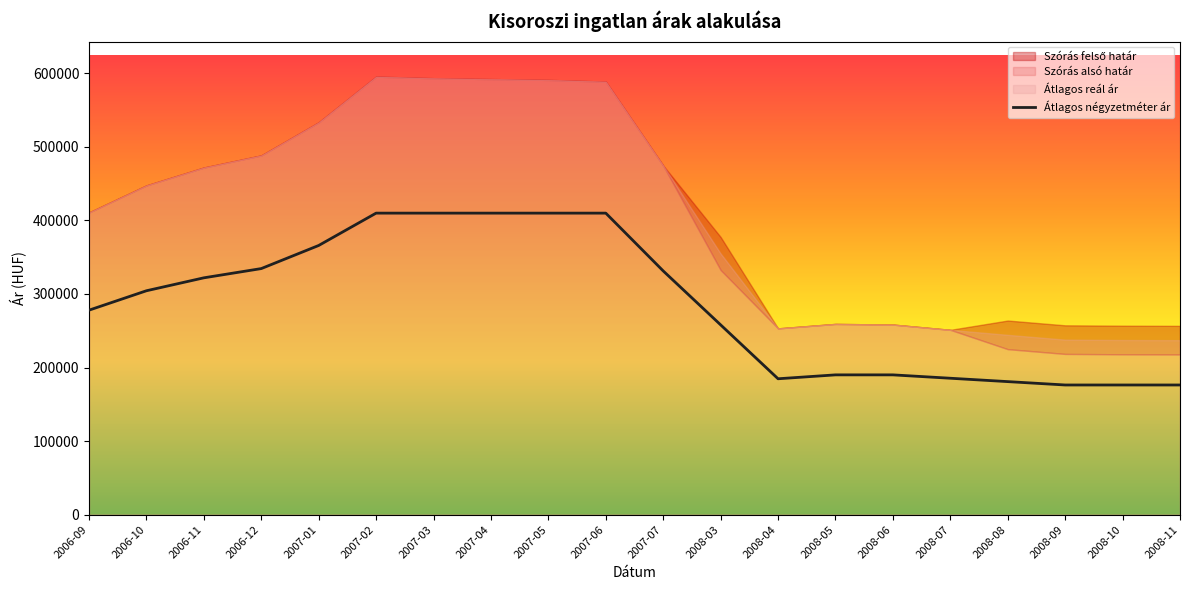

What is the label of the 12th point from the right?

2007-05